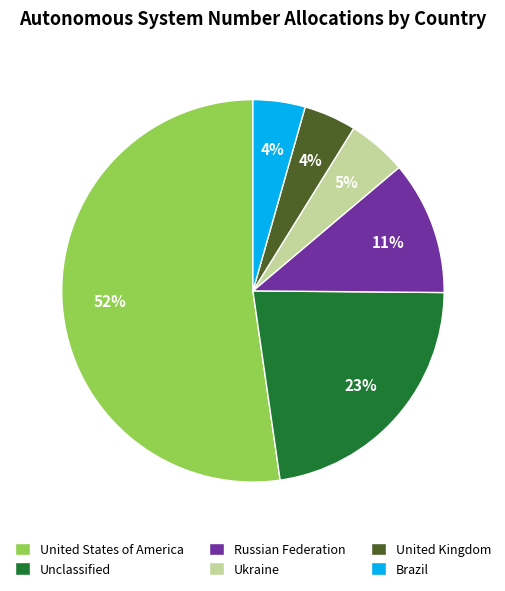

To the nearest percent, what percentage of the pie is Brazil?

4%